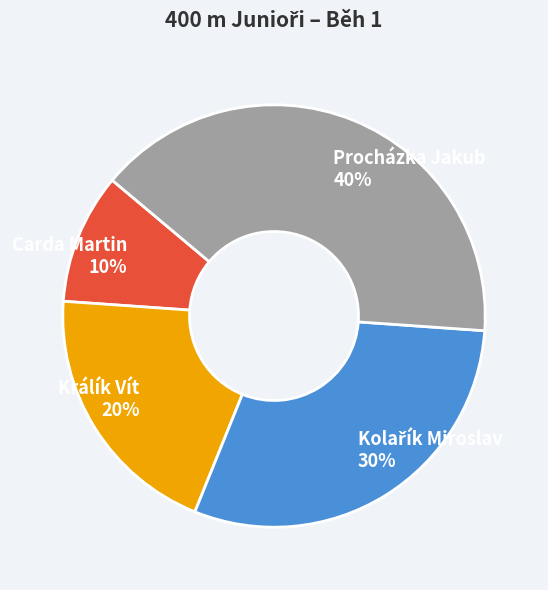

Between Procházka Jakub and Carda Martin, which is larger?

Procházka Jakub